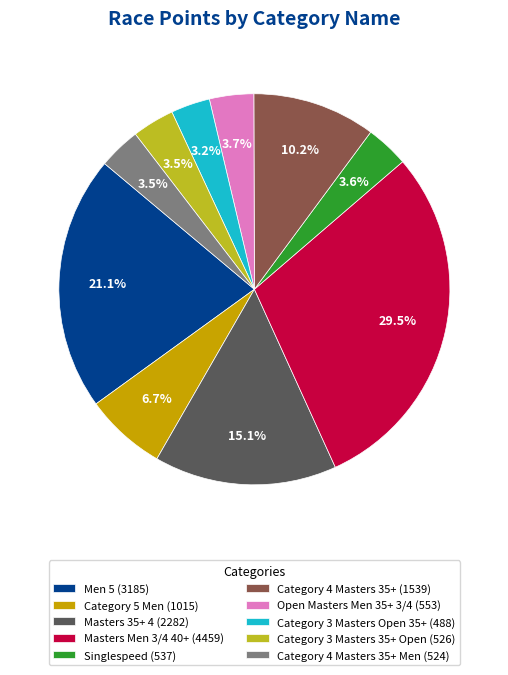

Between Singlespeed (537) and Masters Men 3/4 40+ (4459), which is larger?

Masters Men 3/4 40+ (4459)